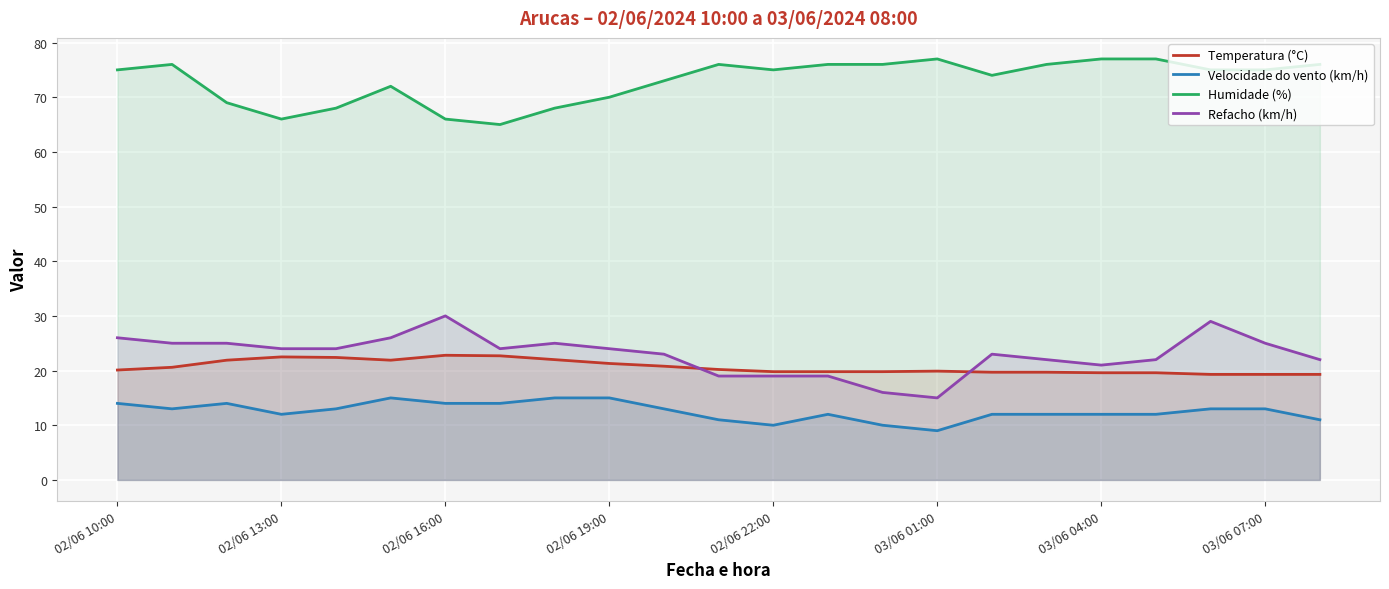

What is the maximum value shown in the chart?

77.0